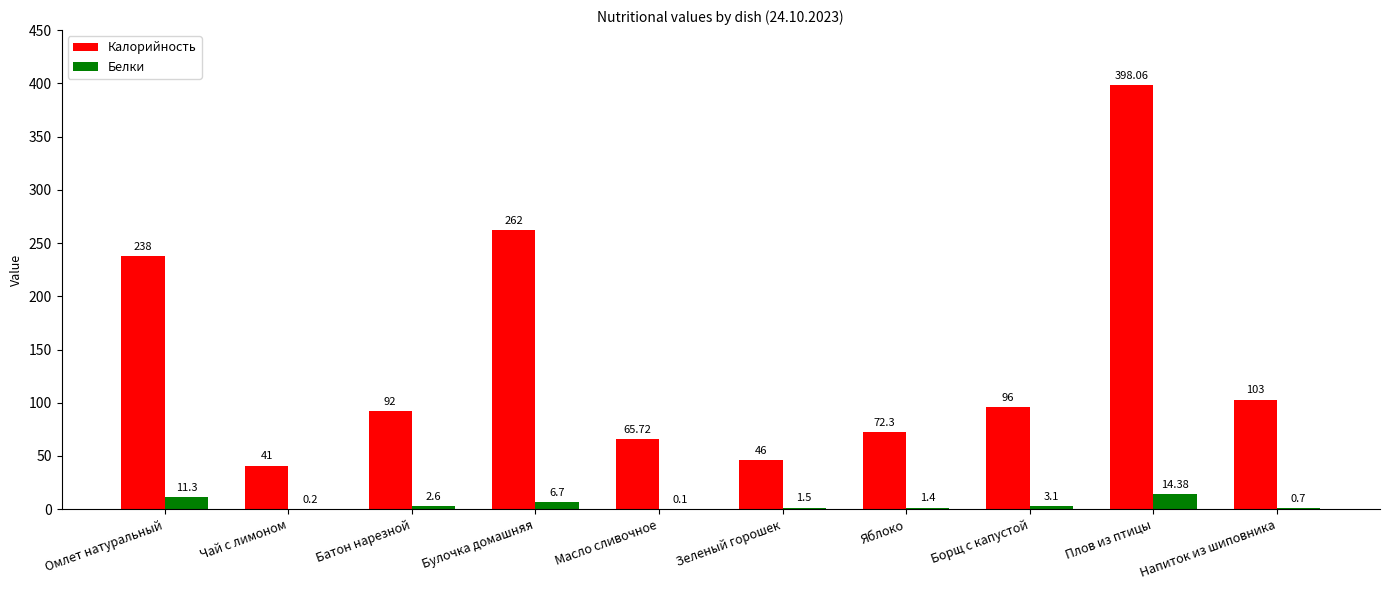

Which category has the highest value across all series?

Плов из птицы